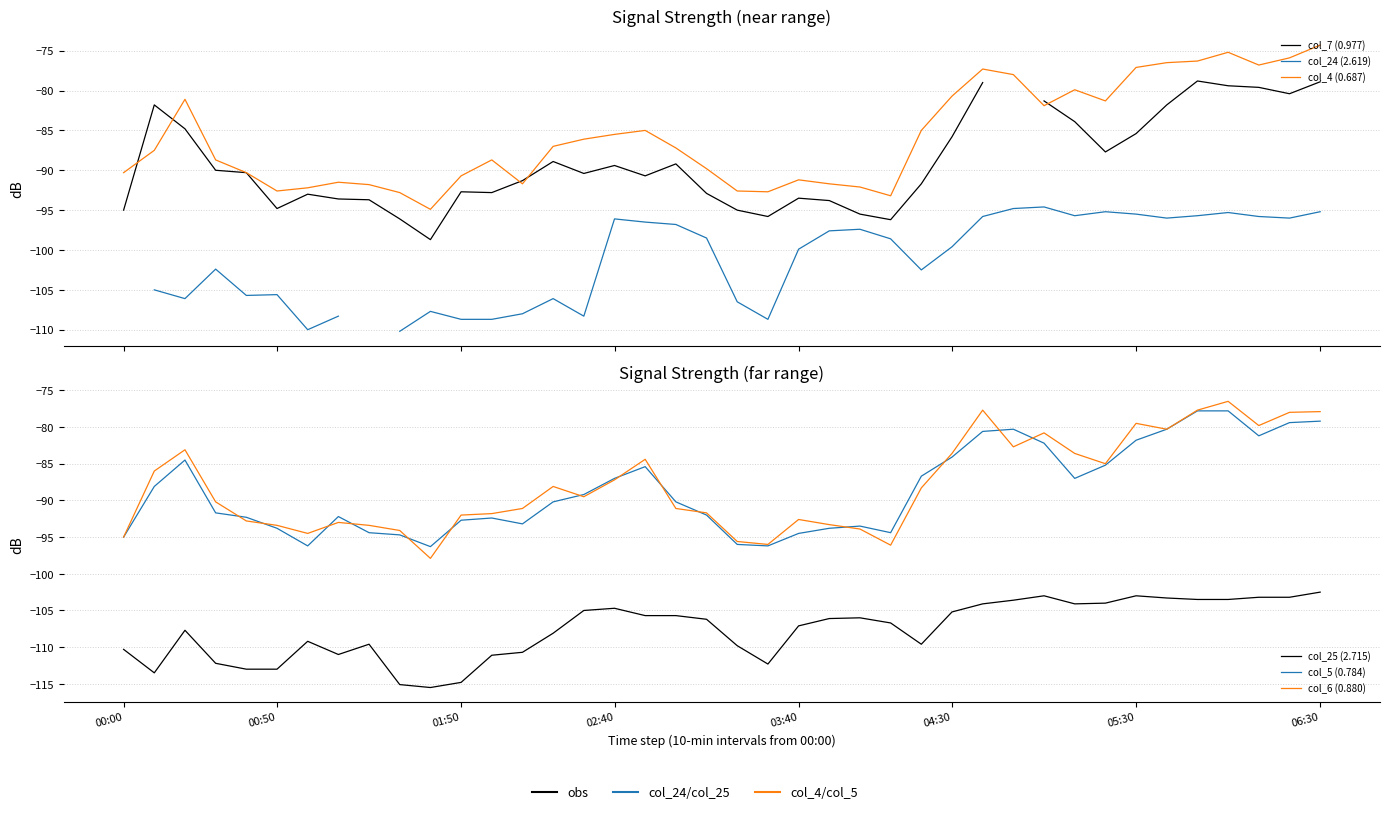

True or false: col_4 (0.687) and col_24 (2.619) cross at least once.

False